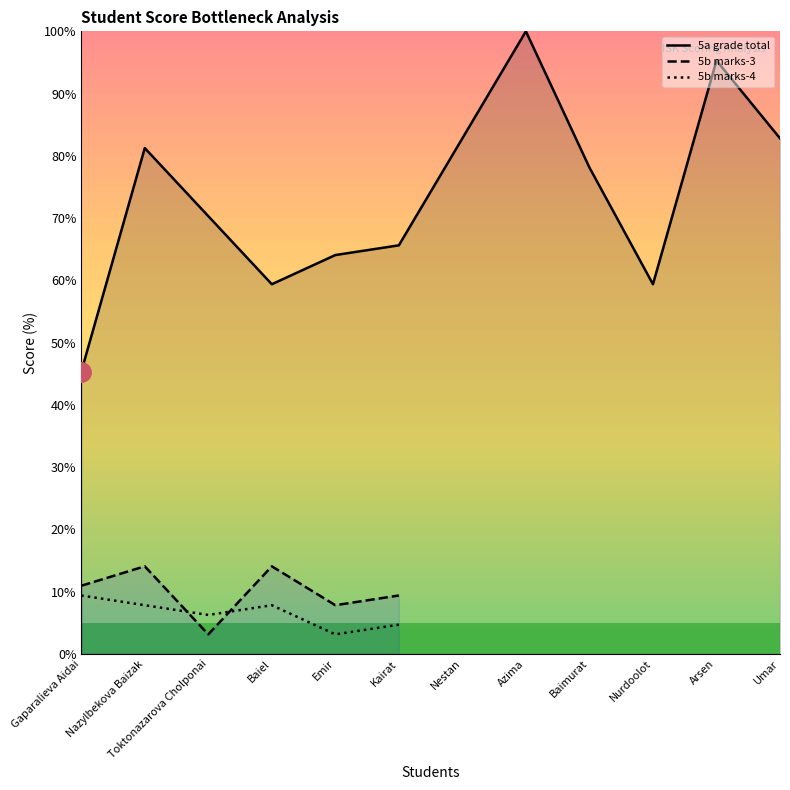

Which has a higher value, Nazylbekova Baizak or Toktonazarova Cholponai?

Nazylbekova Baizak